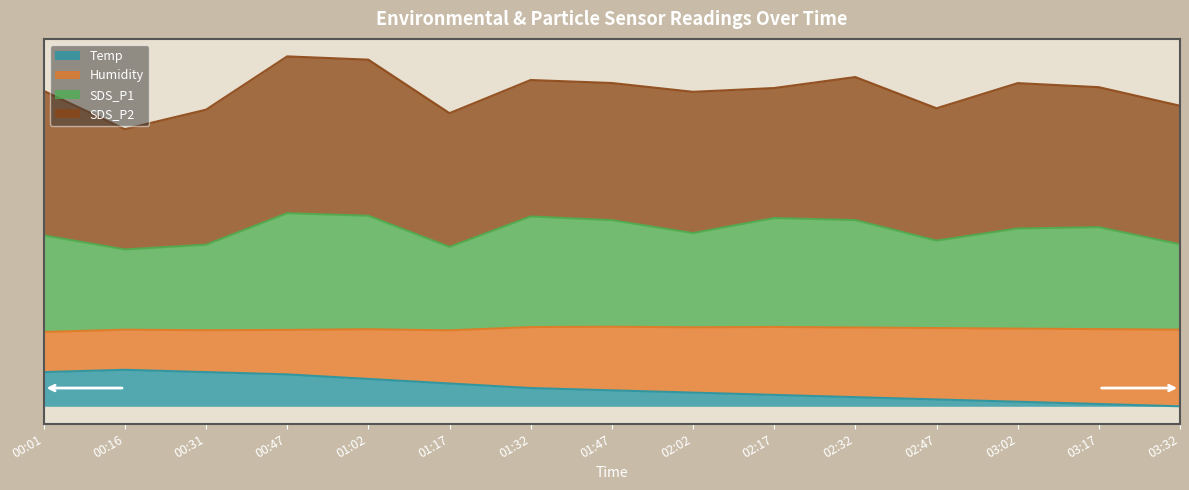

What is the approximate value of SDS_P1 at 02:47?

90.9